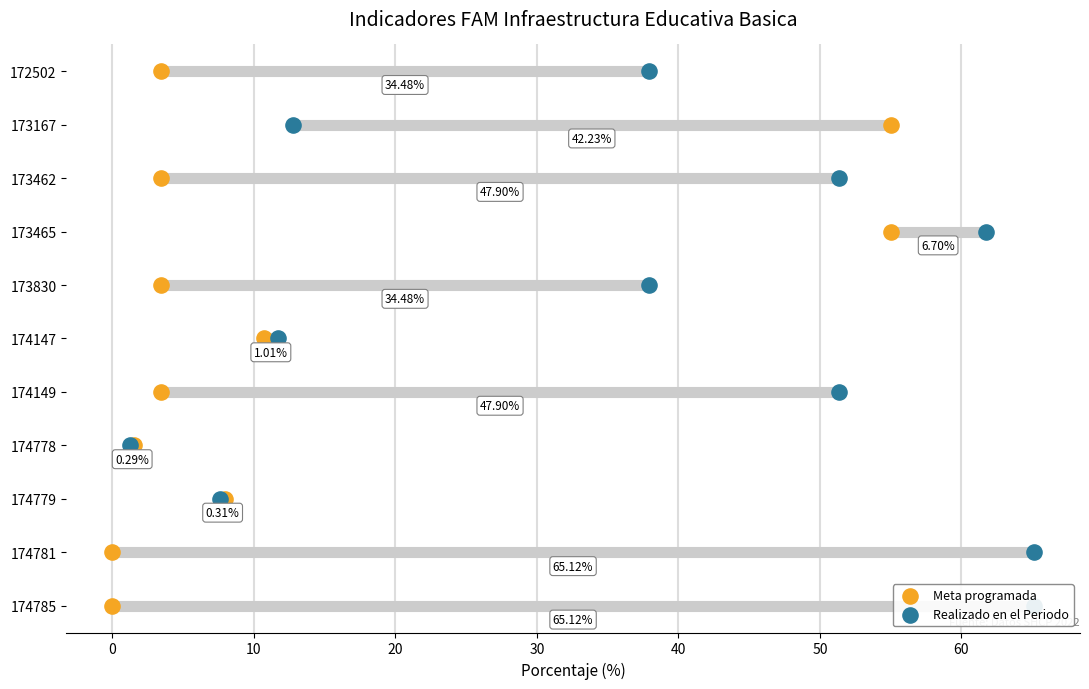

What are all the series names shown in the legend?

Meta programada, Realizado en el Periodo